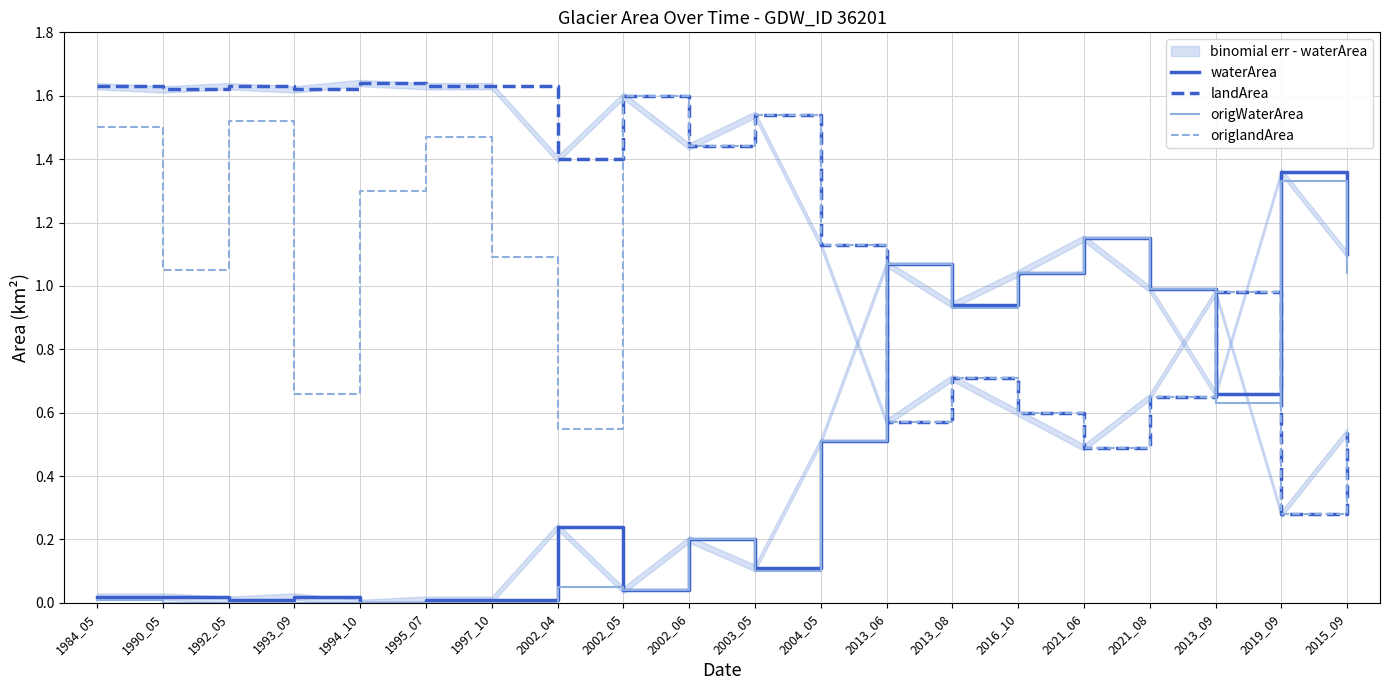

At which label does origlandArea first exceed 1?

1984_05